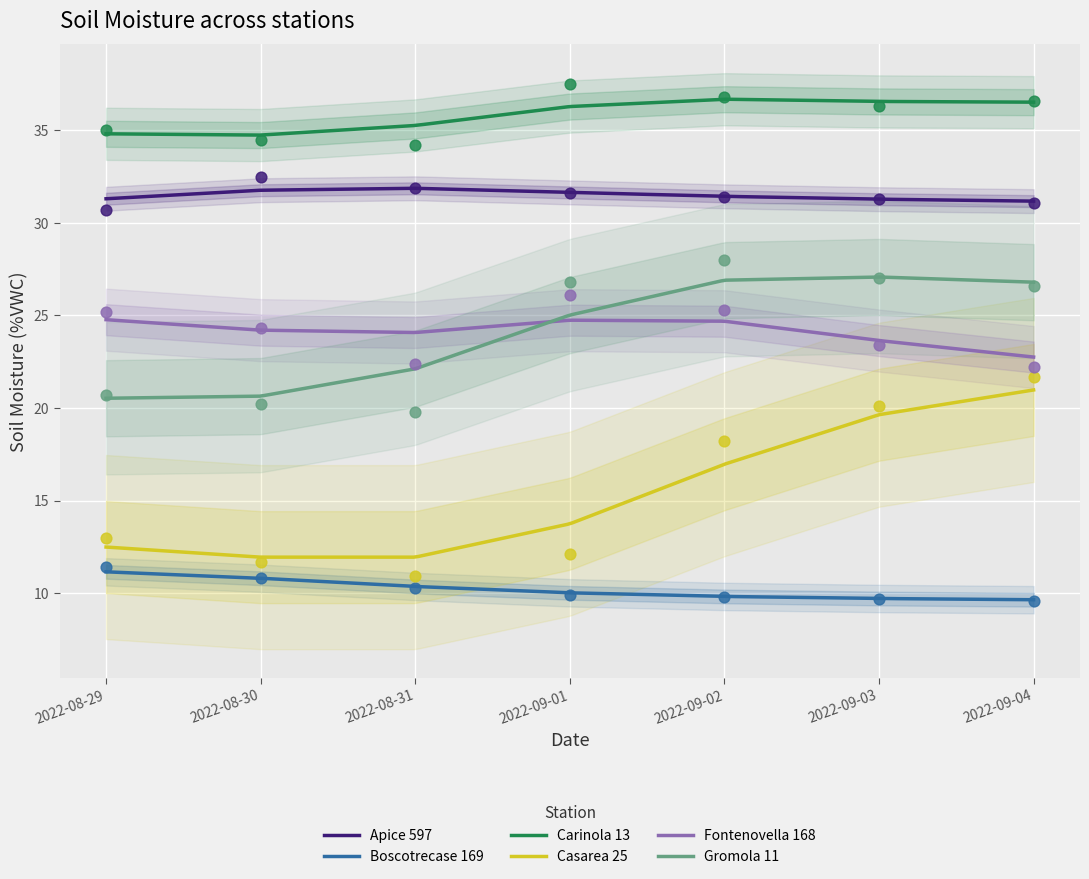

Which series reaches the minimum Y coordinate?

Boscotrecase 169